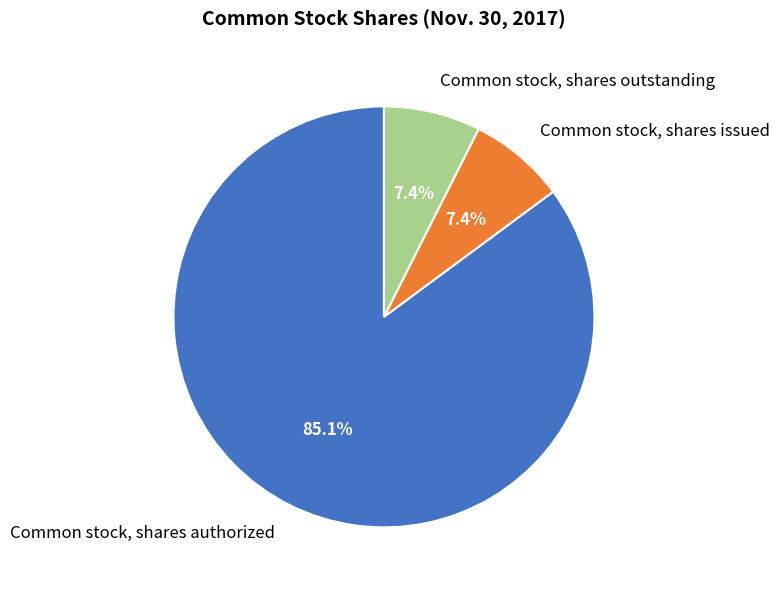

Is there a majority slice in this chart?

Yes